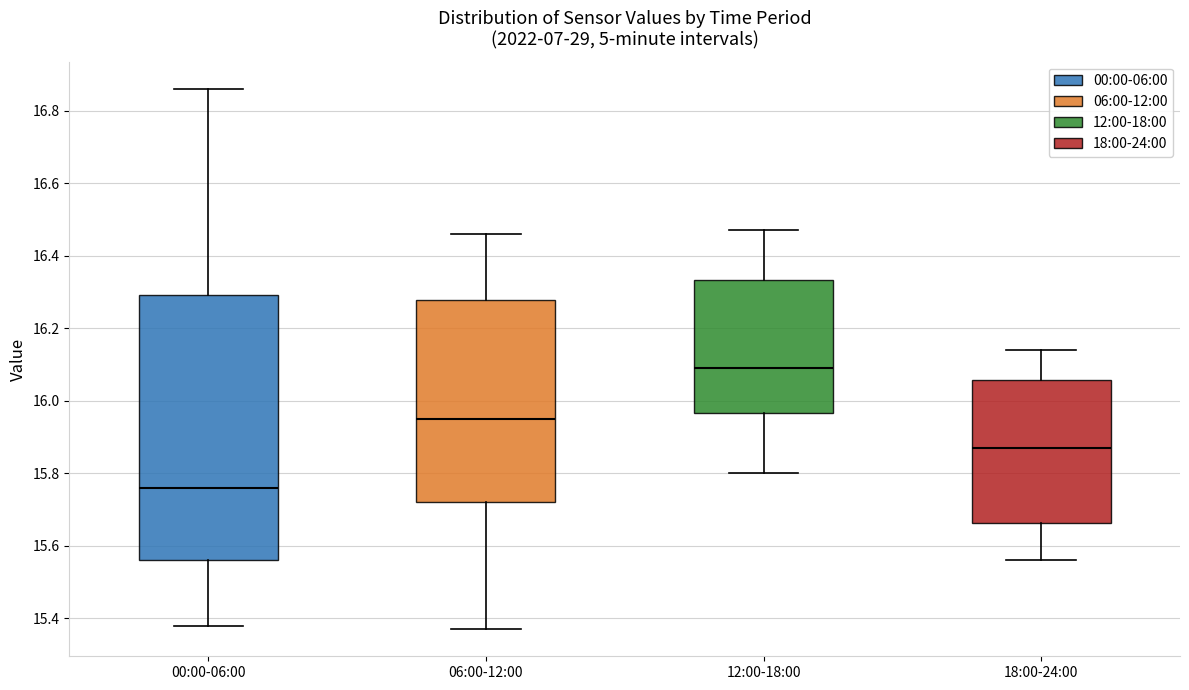

Reading left to right, read every box against the y-axis: the position of its median line, the range the box covers, and the ends of its whiskers. The values are not printed on the chart, so give them approximately, as read against the axis.

00:00-06:00: median 15.76, box 15.56 to 16.30, whiskers 15.38 to 16.86
06:00-12:00: median 15.96, box 15.72 to 16.28, whiskers 15.38 to 16.46
12:00-18:00: median 16.10, box 15.96 to 16.34, whiskers 15.80 to 16.48
18:00-24:00: median 15.88, box 15.66 to 16.06, whiskers 15.56 to 16.14